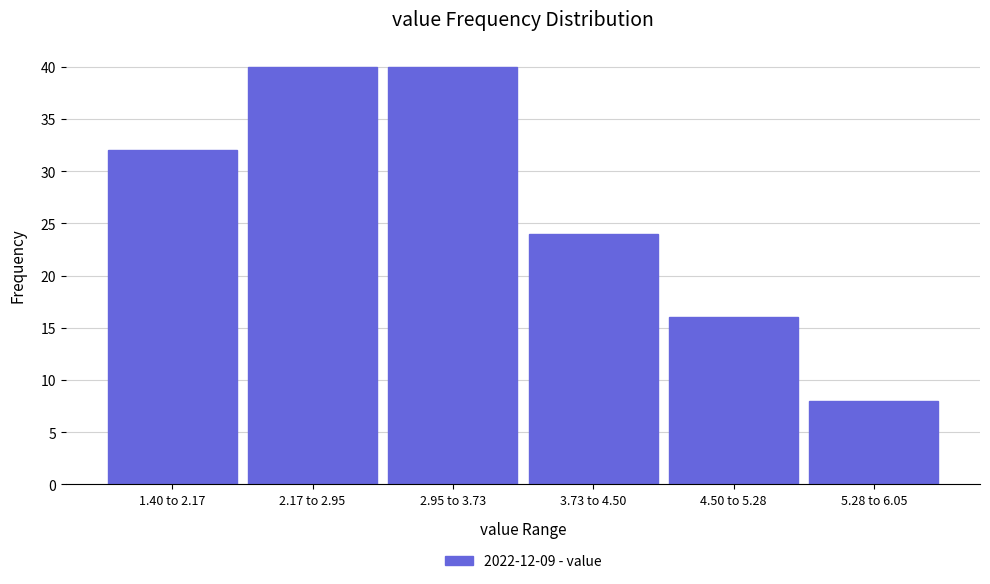

Reading right to left, list all the values displayed in this chart.

5.28 to 6.05=8	4.50 to 5.28=16	3.73 to 4.50=24	2.95 to 3.73=40	2.17 to 2.95=40	1.40 to 2.17=32